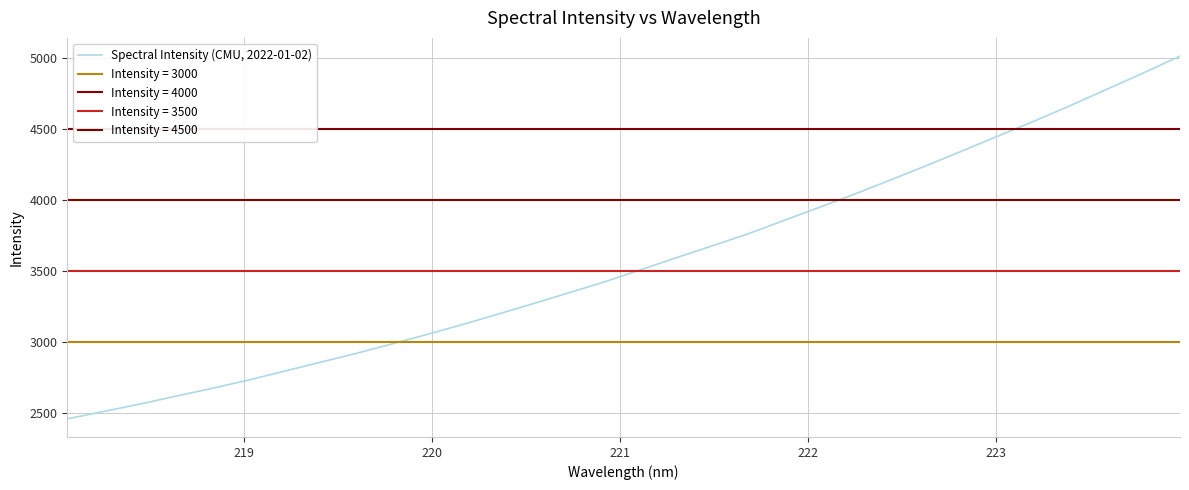

How many values exceed 3512?

16